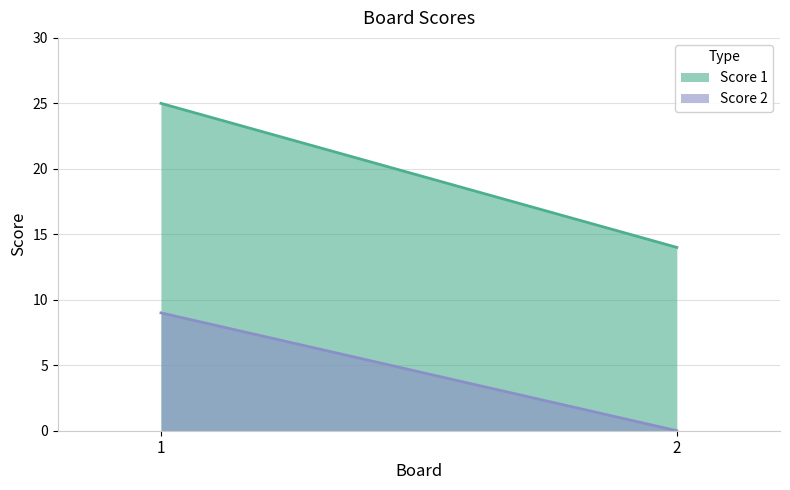

What is the value of the Score 2 point at the 1st from the left?

9